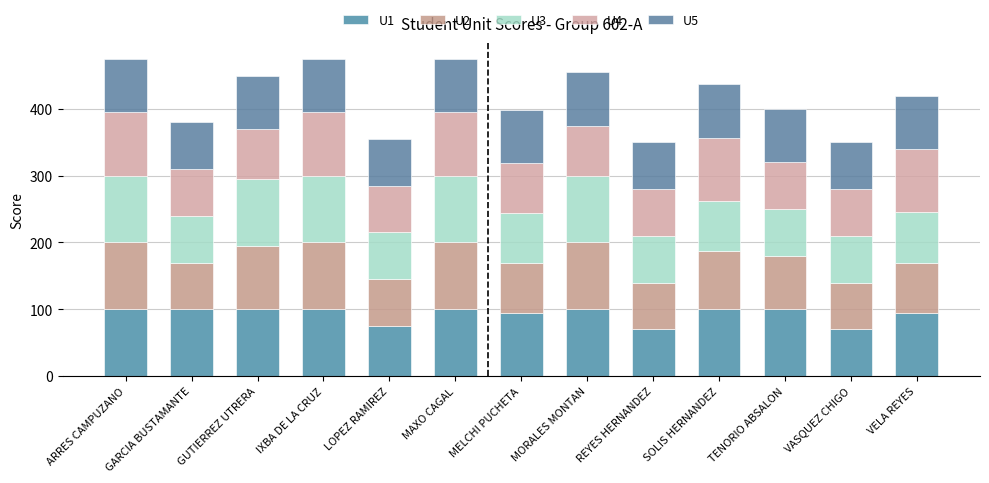

What is the sum of all U1 values?

1204